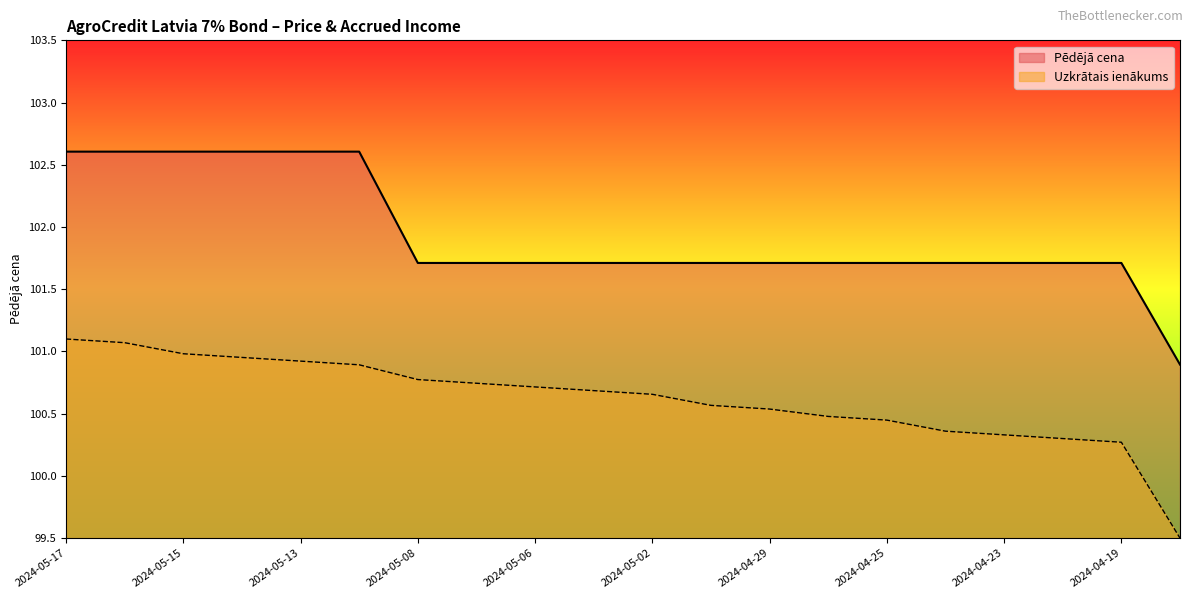

Reading right to left, what are all the values shown in this chart?

Pēdējā cena: 2024-03-25=100.9	2024-04-19=101.7	2024-04-22=101.7	2024-04-23=101.7	2024-04-24=101.7	2024-04-25=101.7	2024-04-26=101.7	2024-04-29=101.7	2024-04-30=101.7	2024-05-02=101.7	2024-05-03=101.7	2024-05-06=101.7	2024-05-07=101.7	2024-05-08=101.7	2024-05-10=102.6	2024-05-13=102.6	2024-05-14=102.6	2024-05-15=102.6	2024-05-16=102.6	2024-05-17=102.6
Uzkrātais ienākums: 2024-03-25=99.5	2024-04-19=100.3	2024-04-22=100.3	2024-04-23=100.3	2024-04-24=100.4	2024-04-25=100.4	2024-04-26=100.5	2024-04-29=100.5	2024-04-30=100.6	2024-05-02=100.7	2024-05-03=100.7	2024-05-06=100.7	2024-05-07=100.7	2024-05-08=100.8	2024-05-10=100.9	2024-05-13=100.9	2024-05-14=101.0	2024-05-15=101.0	2024-05-16=101.1	2024-05-17=101.1